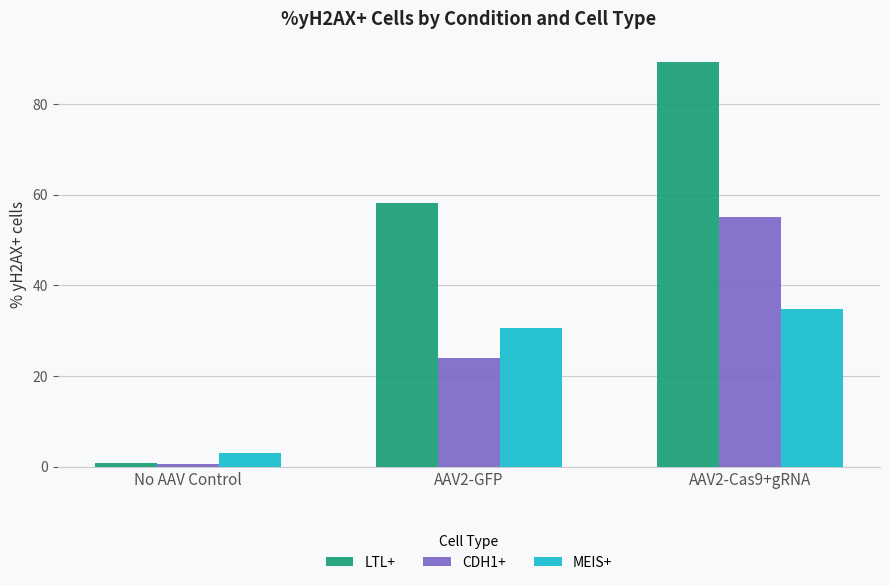

Which series has the largest total across all categories?

LTL+